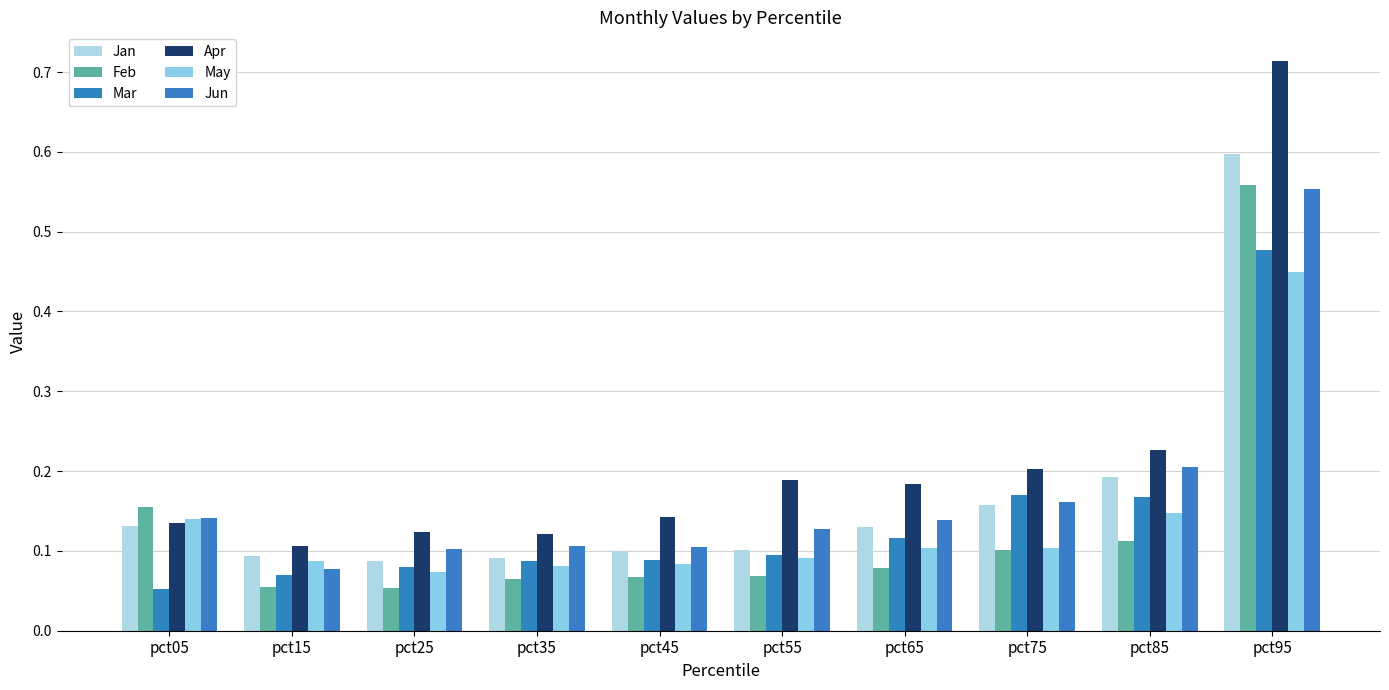

The value of May at pct65 is 0.1. True or false?

True